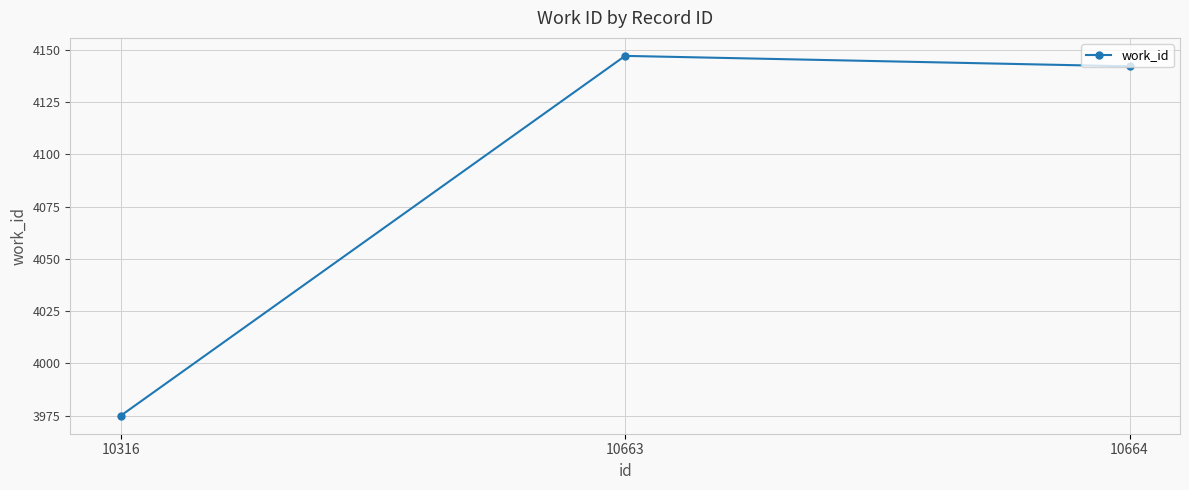

Which label corresponds to the largest value in the chart?

10663